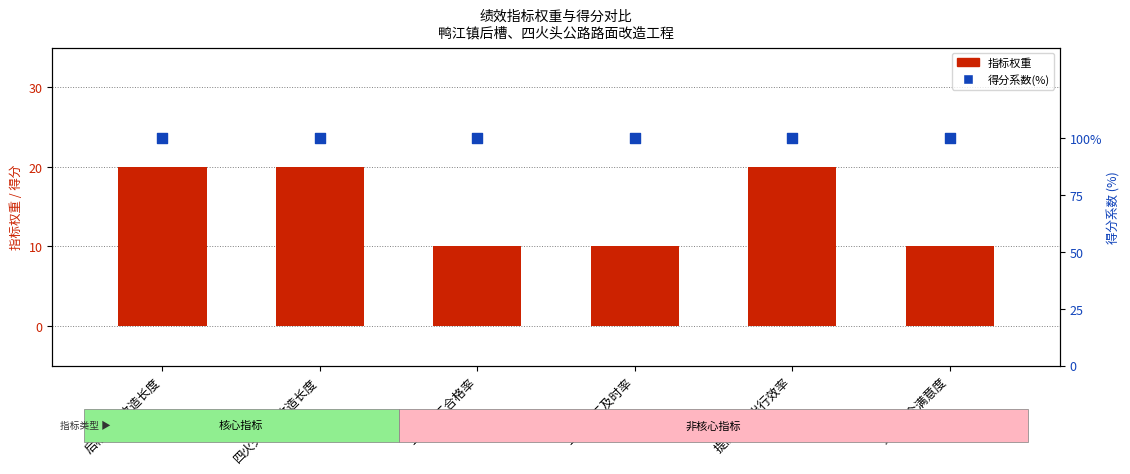

Which series has the largest Y range (max minus min)?

指标权重